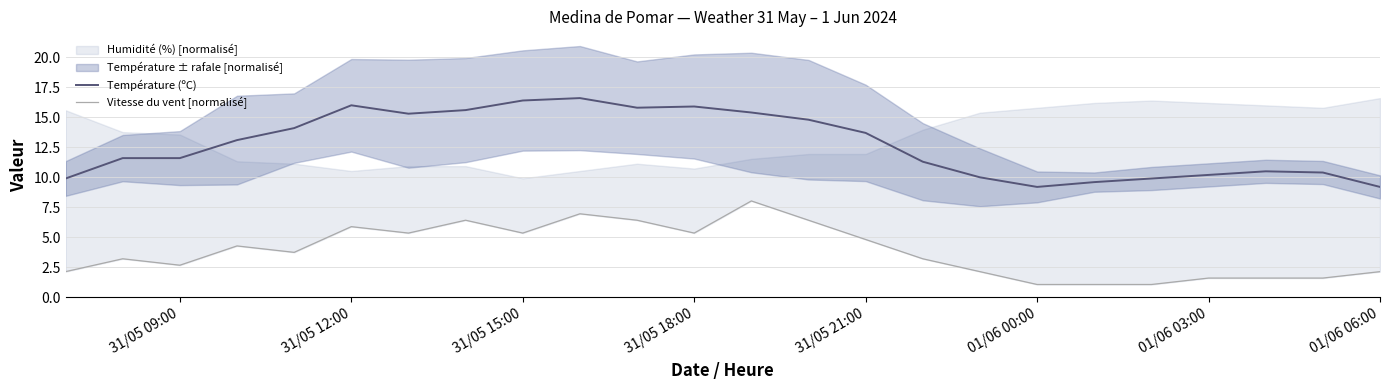

What is the difference between the second highest and minimum values in the Température (ºC) series?

7.2